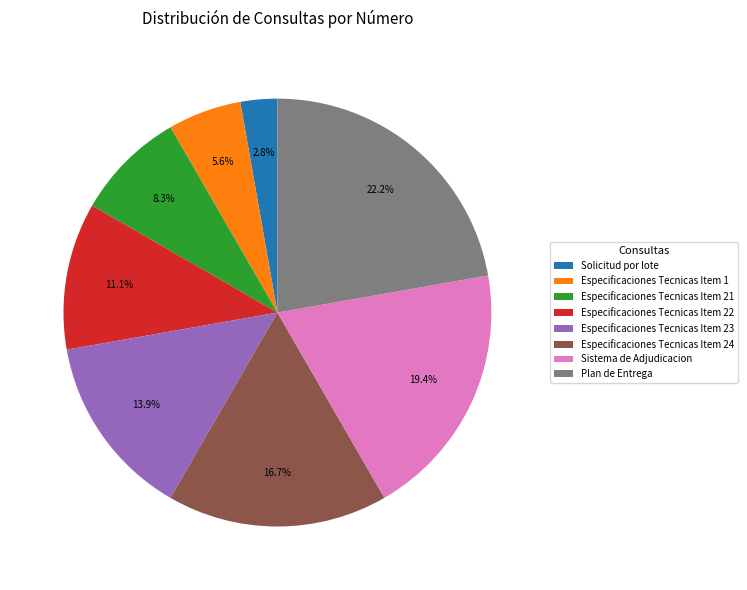

Which has a higher value, Especificaciones Tecnicas Item 24 or Especificaciones Tecnicas Item 1?

Especificaciones Tecnicas Item 24